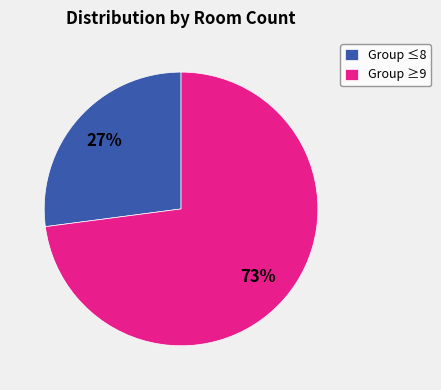

To the nearest percent, what percentage of the pie is Group ≥9?

73%